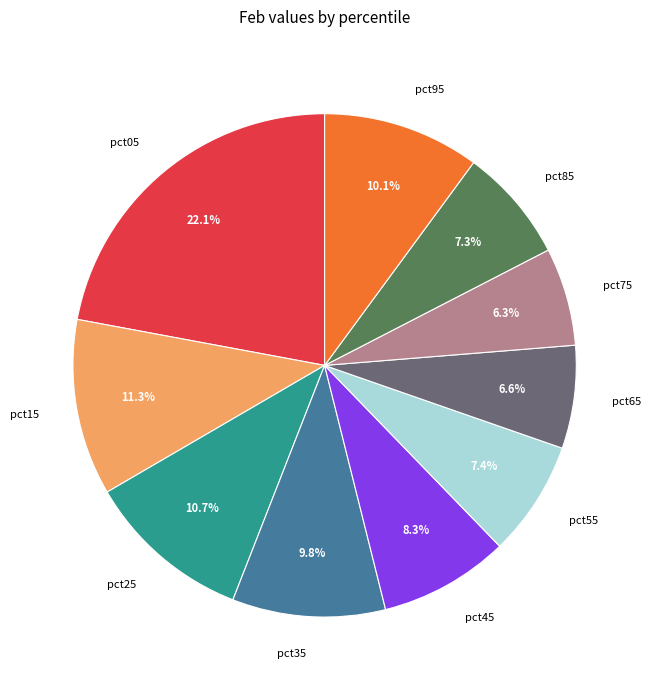

Which category has the biggest portion of the pie?

pct05